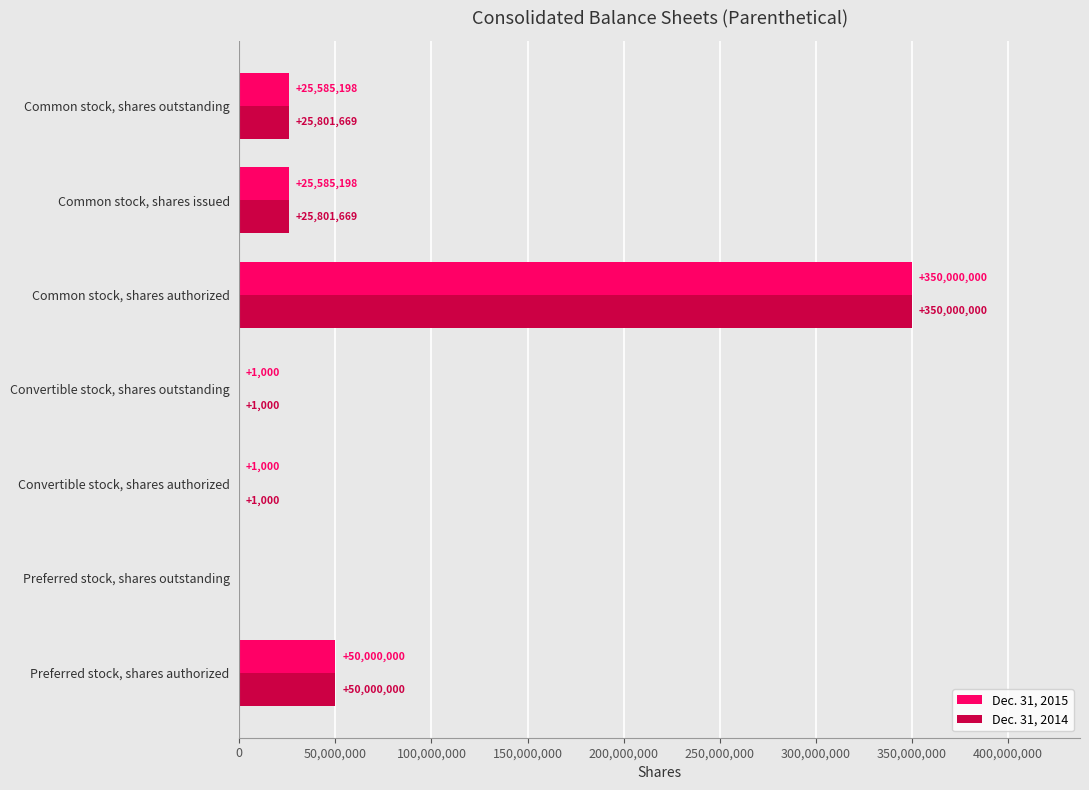

How many positive values does the Dec. 31, 2015 series have?

6